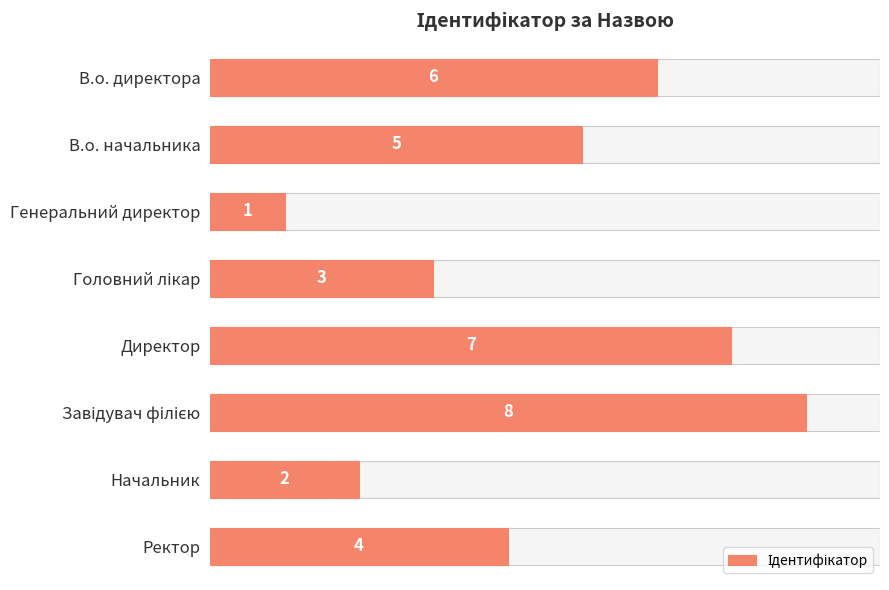

What is the value of the 3rd bar from the left?

1